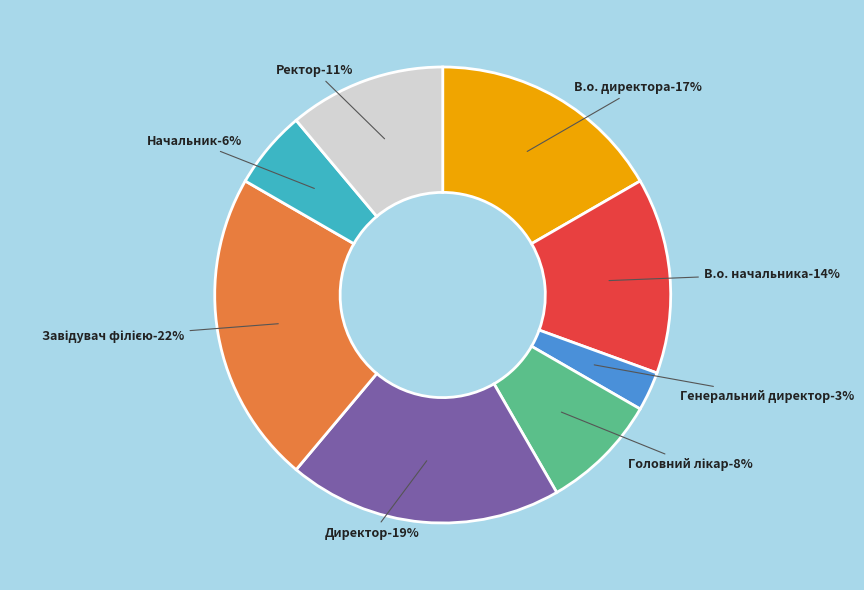

What is the ratio of the value at Генеральний директор to the value at В.о. директора?

0.2